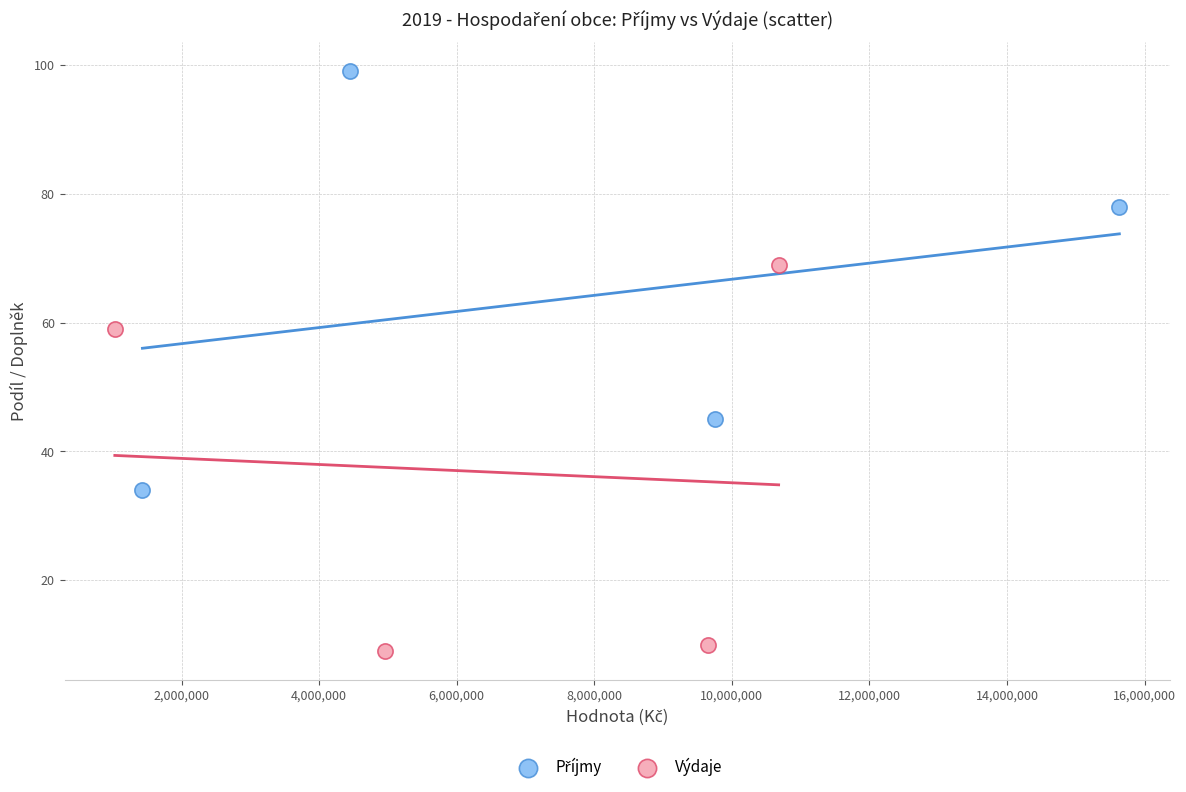

Which series contains the lowest Y value?

Výdaje